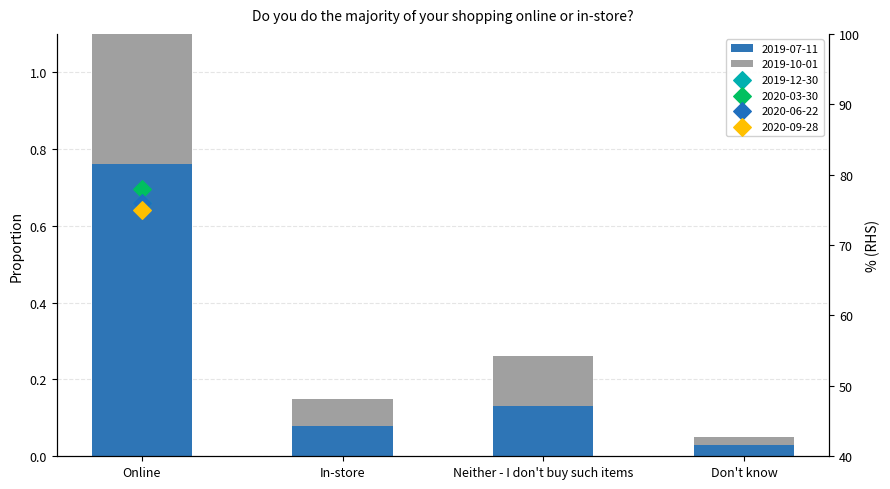

Which series has the largest Y range (max minus min)?

2020-03-30